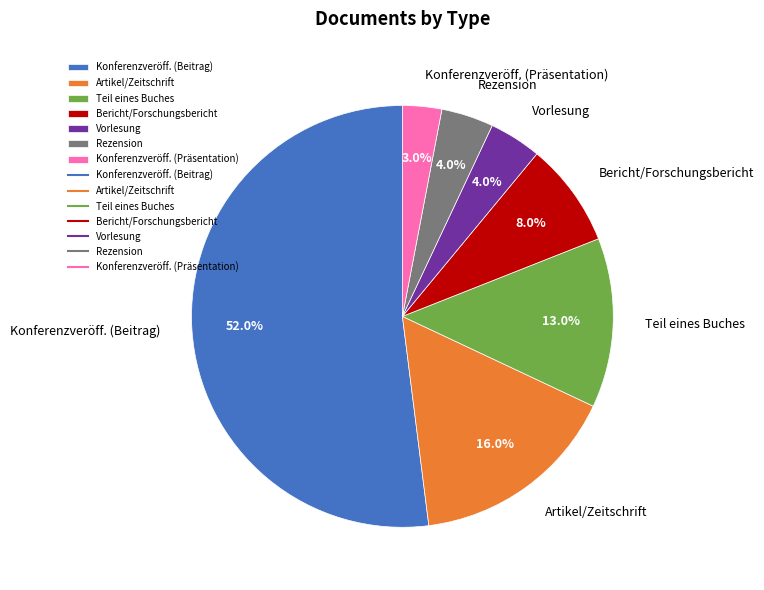

True or false: Bericht/Forschungsbericht accounts for 8% of the total.

True